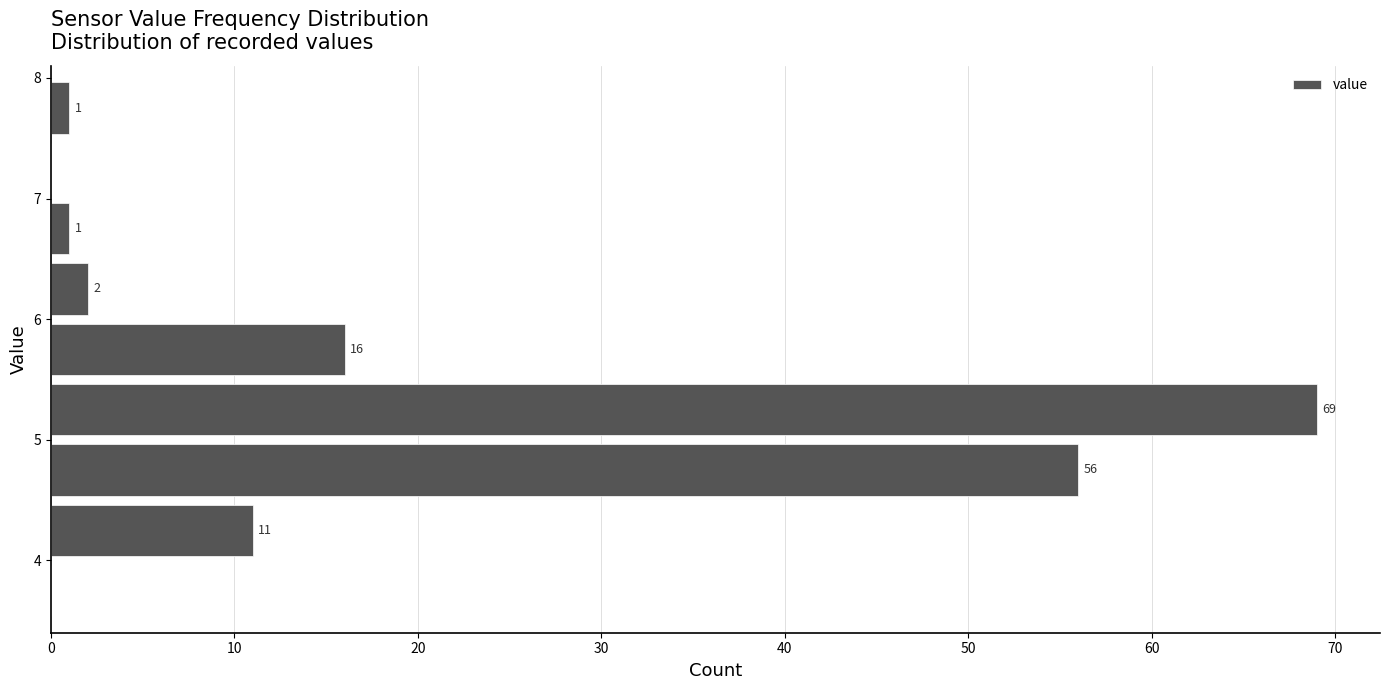

Over which range of the y-axis is the bar longest?

5.0 to 5.5